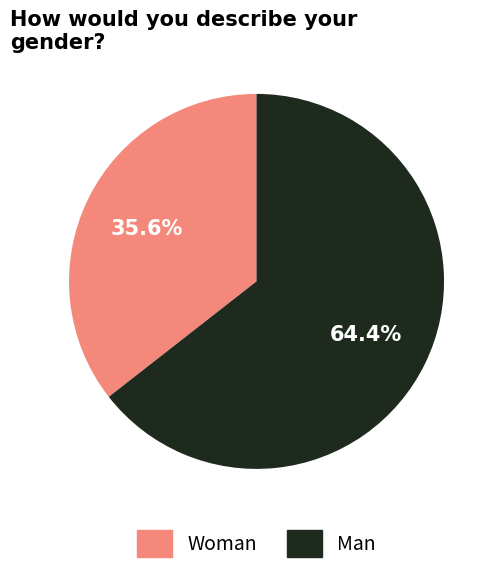

Does any single category account for the majority?

Yes